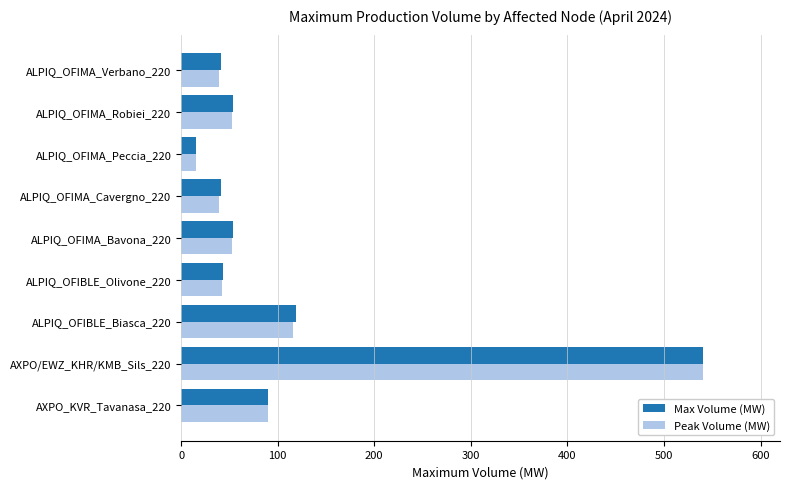

The Peak Volume (MW) series shows 61 at ALPIQ_OFIMA_Verbano_220. True or false?

False